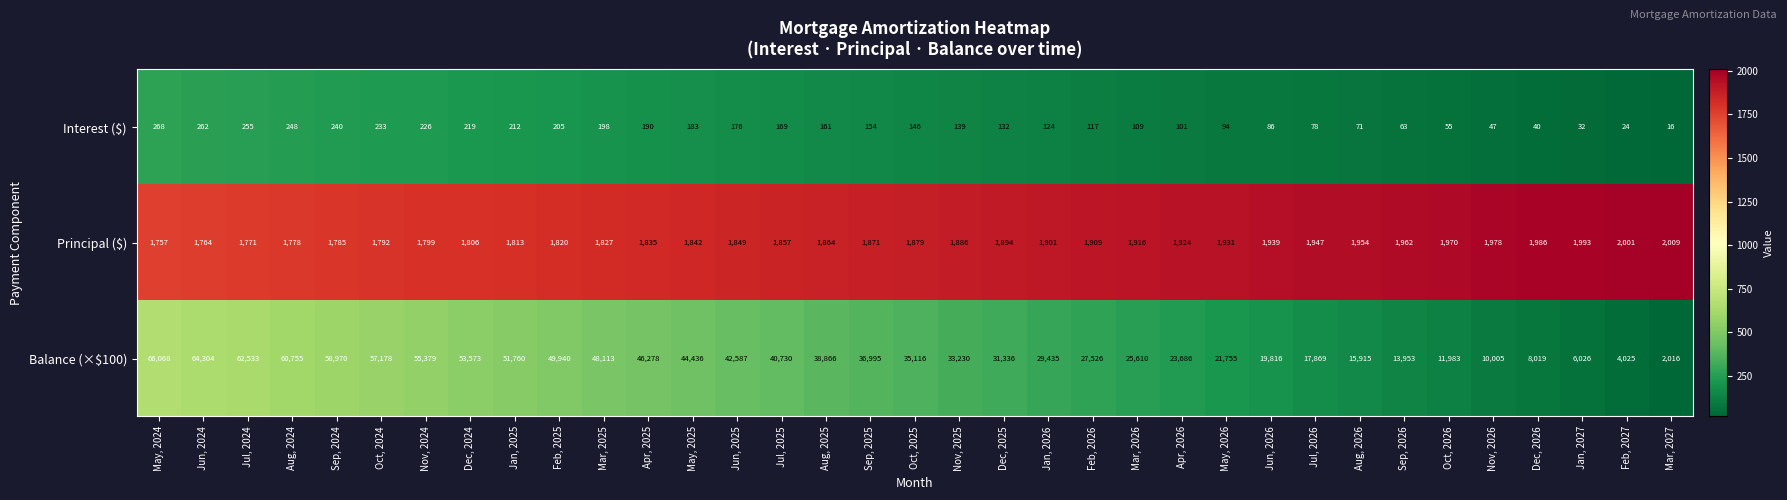

Count the number of data series in this chart.

3